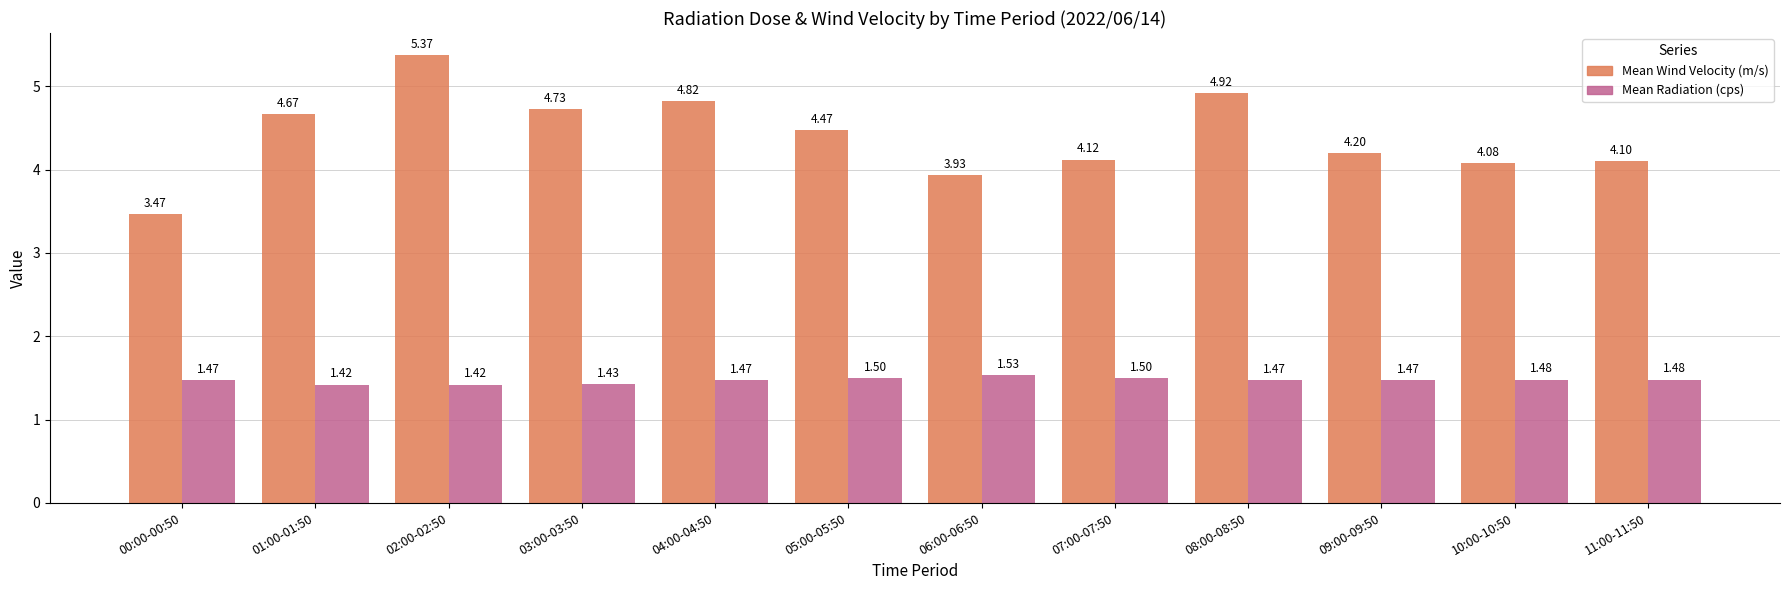

What is the difference between the Mean Wind Velocity (m/s) values at 06:00-06:50 and 05:00-05:50?

0.5